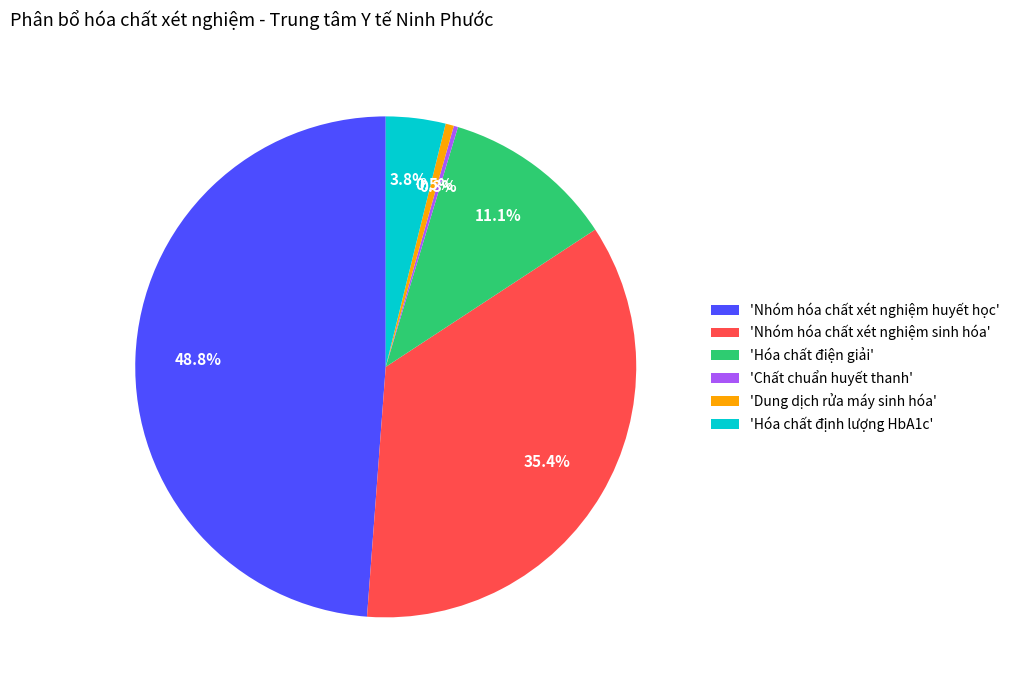

Which category has the biggest portion of the pie?

'Nhóm hóa chất xét nghiệm huyết học'